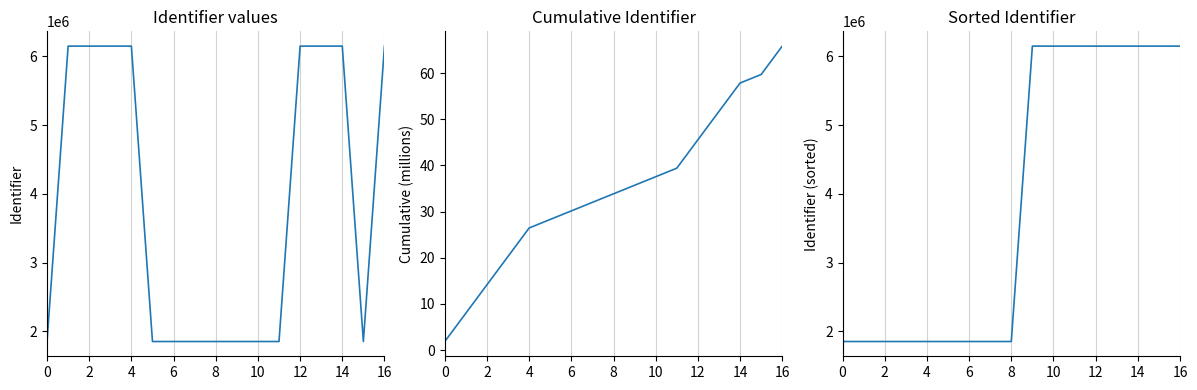

At how many categories does at least one series exceed 5362673?

12